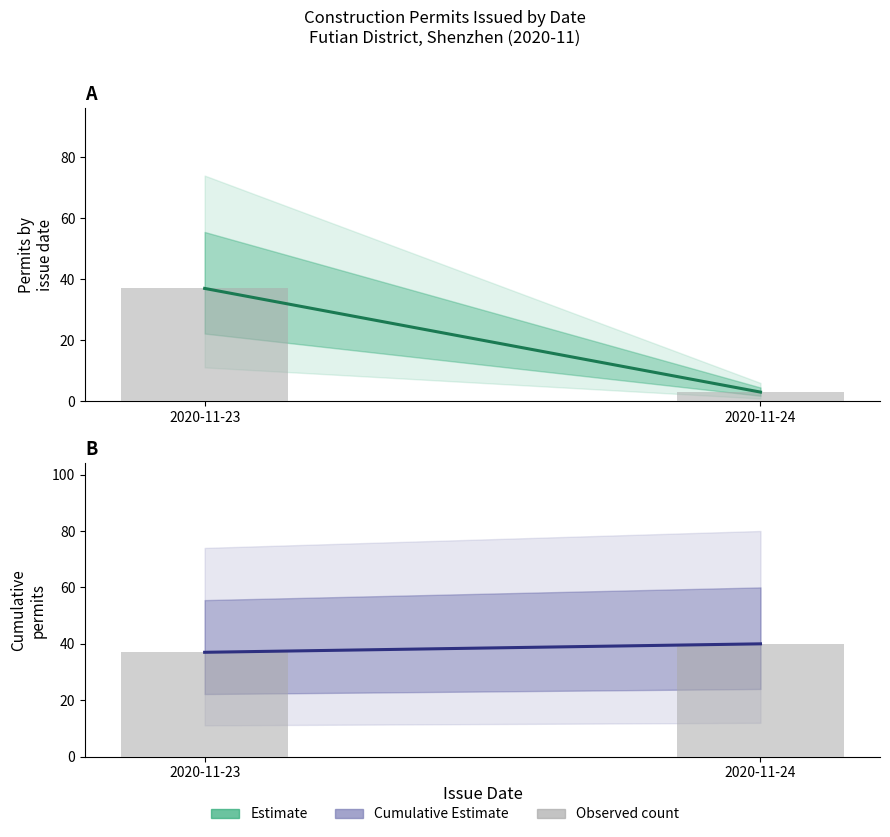

At how many categories does at least one series exceed 17?

2